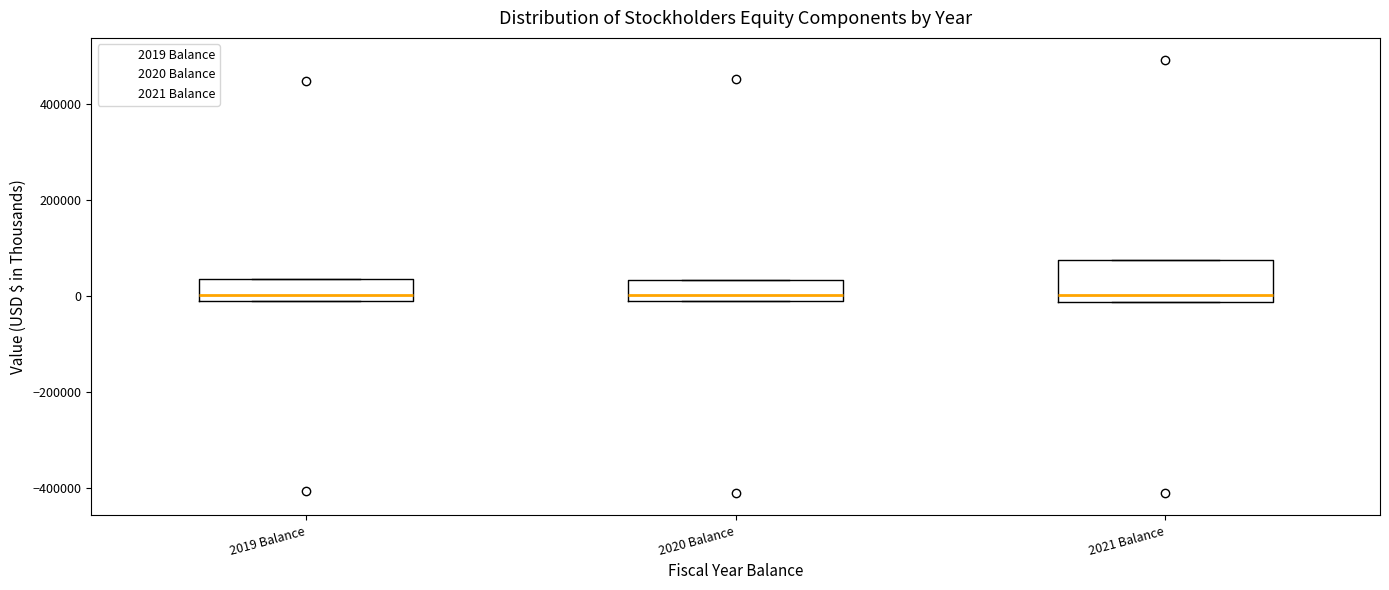

Comparing the boxes themselves (not the whiskers), which one is the tallest?

2021 Balance